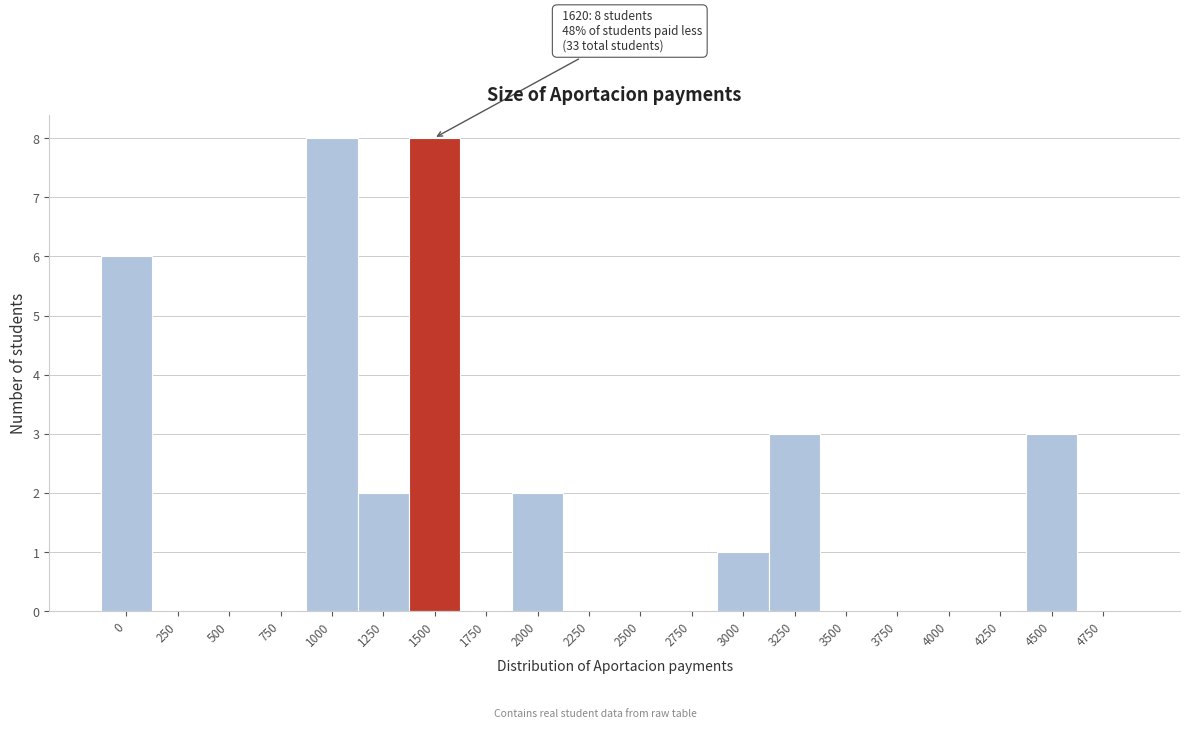

Reading left to right, transcribe all the data shown in this chart.

0=6	250=0	500=0	750=0	1000=8	1250=2	1500=8	1750=0	2000=2	2250=0	2500=0	2750=0	3000=1	3250=3	3500=0	3750=0	4000=0	4250=0	4500=3	4750=0